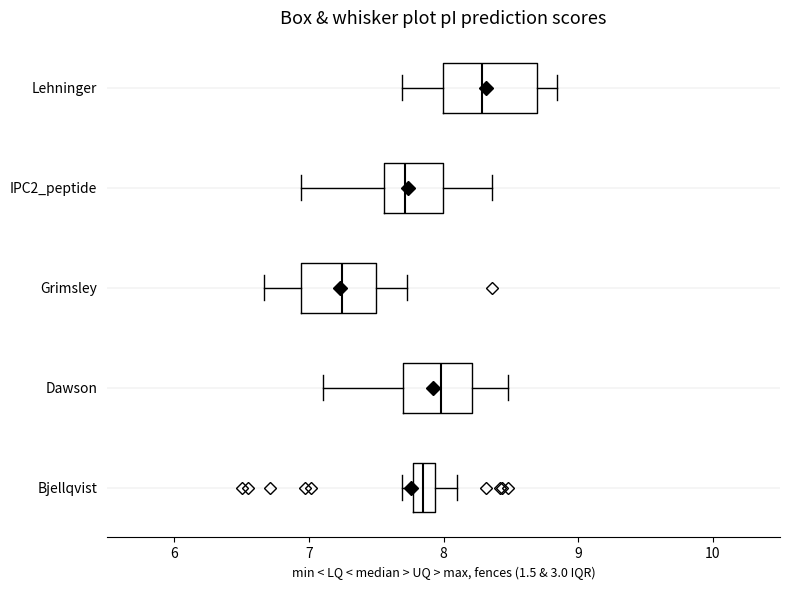

Reading bottom to top, transcribe this box plot: for each box, give where its median line is, the range the box spans, and where its two whiskers end, as read against the x-axis. The values are not printed on the chart, so give them approximately, as read against the axis.

Bjellqvist: median 7.8 (inside the box), box 7.8 to 7.9, whiskers 7.7 to 8.1
Dawson: median 8.0, box 7.7 to 8.2, whiskers 7.1 to 8.5
Grimsley: median 7.2, box 6.9 to 7.5, whiskers 6.7 to 7.7
IPC2_peptide: median 7.7, box 7.6 to 8.0, whiskers 6.9 to 8.4
Lehninger: median 8.3, box 8.0 to 8.7, whiskers 7.7 to 8.8